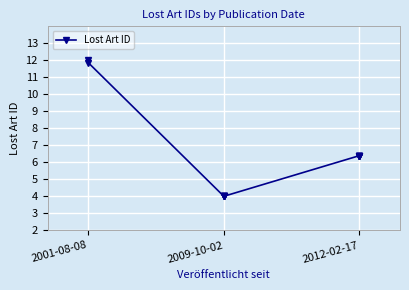

How many lines are shown in the chart?

1